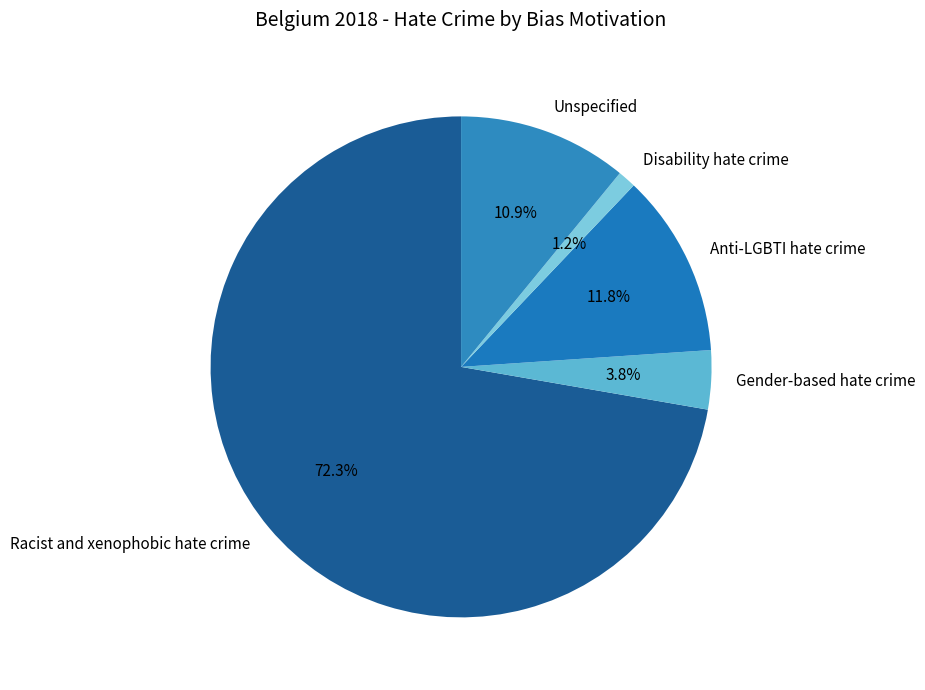

Is there a majority slice in this chart?

Yes